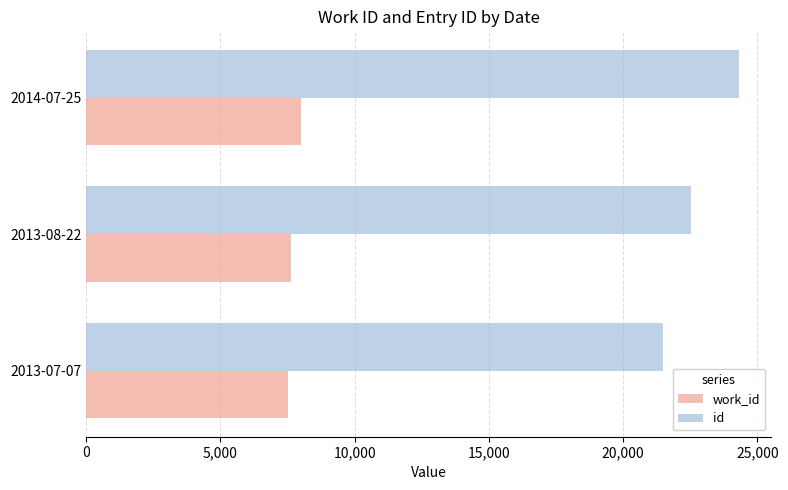

How many categories are shown in the chart?

3